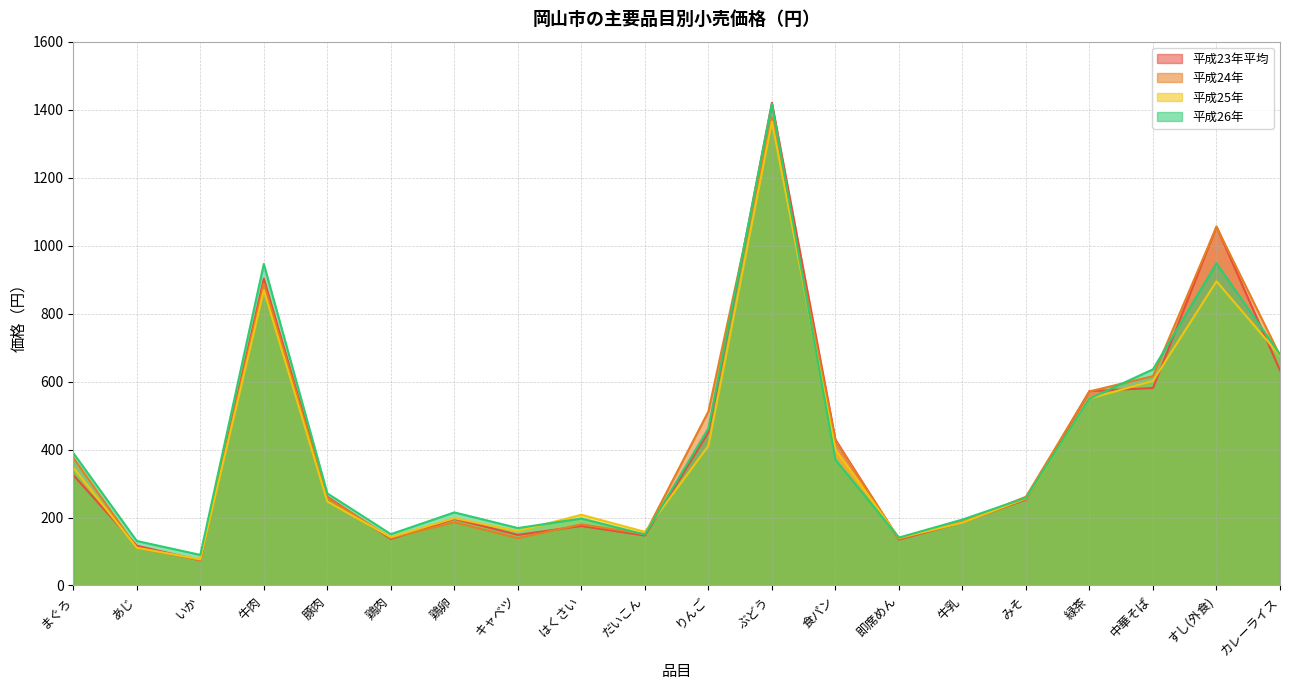

Between 鶏卵 and りんご, which series saw the biggest shift?

平成24年